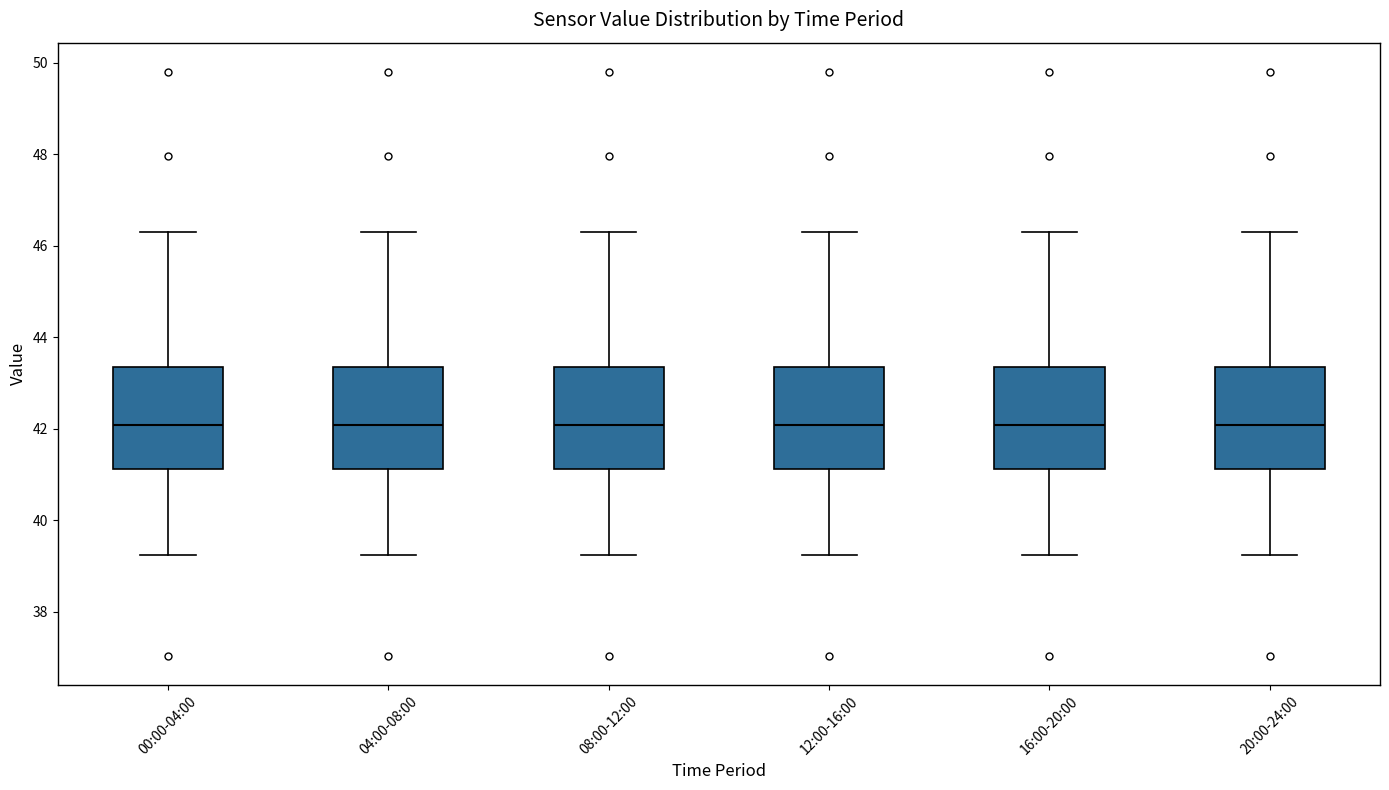

Reading left to right, read every box against the y-axis: the position of its median line, the range the box covers, and the ends of its whiskers. The values are not printed on the chart, so give them approximately, as read against the axis.

00:00-04:00: median 42.0, box 41.2 to 43.4, whiskers 39.2 to 46.4
04:00-08:00: median 42.0, box 41.2 to 43.4, whiskers 39.2 to 46.4
08:00-12:00: median 42.0, box 41.2 to 43.4, whiskers 39.2 to 46.4
12:00-16:00: median 42.0, box 41.2 to 43.4, whiskers 39.2 to 46.4
16:00-20:00: median 42.0, box 41.2 to 43.4, whiskers 39.2 to 46.4
20:00-24:00: median 42.0, box 41.2 to 43.4, whiskers 39.2 to 46.4